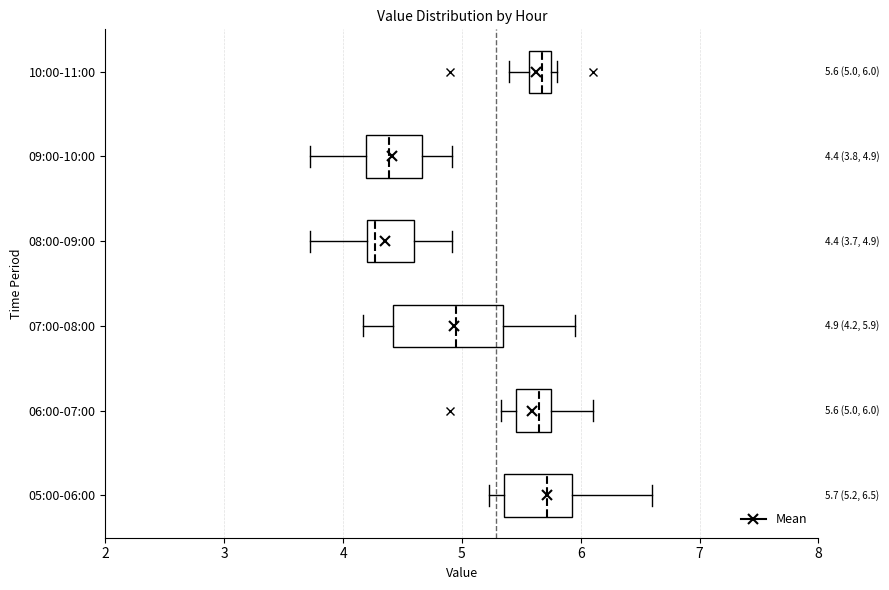

Which box is the widest, from its left edge to its right edge?

07:00-08:00